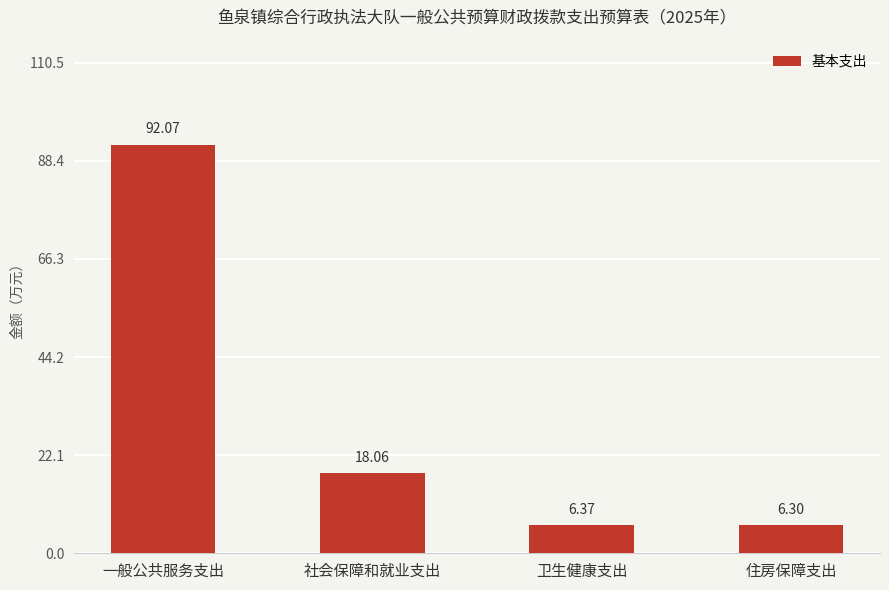

Which label corresponds to the largest value in the chart?

一般公共服务支出